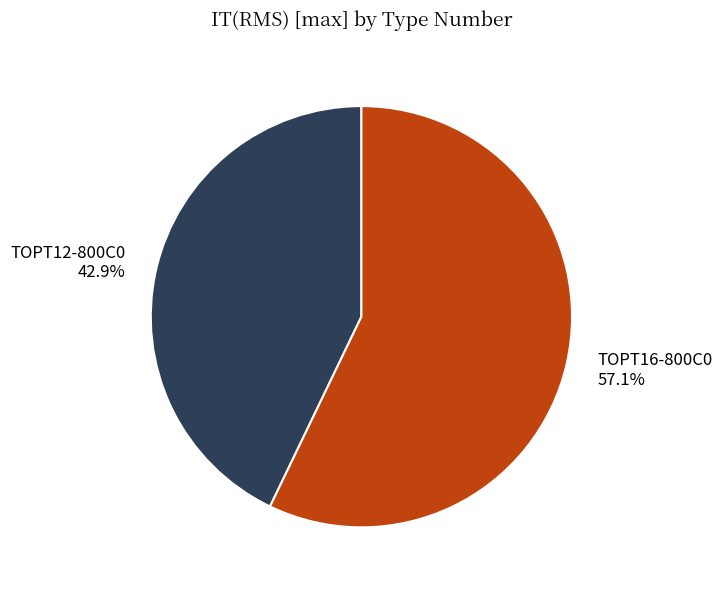

Do TOPT16-800C0 and TOPT12-800C0 together represent more than half of the pie?

Yes